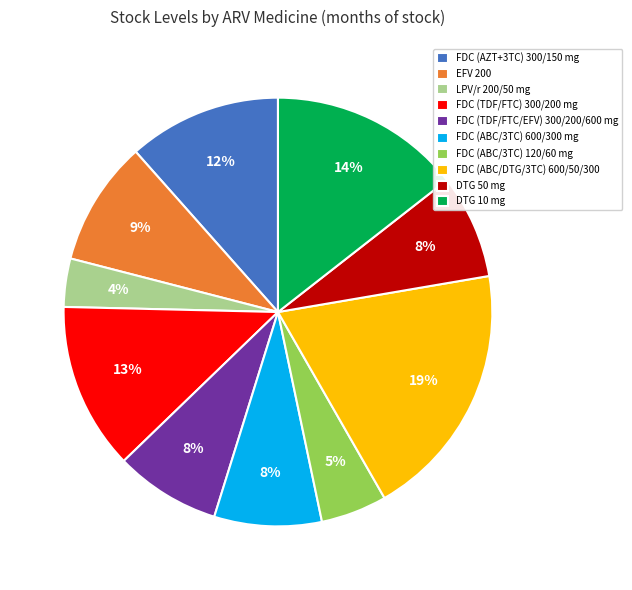

What is the smallest slice in the pie chart?

LPV/r 200/50 mg